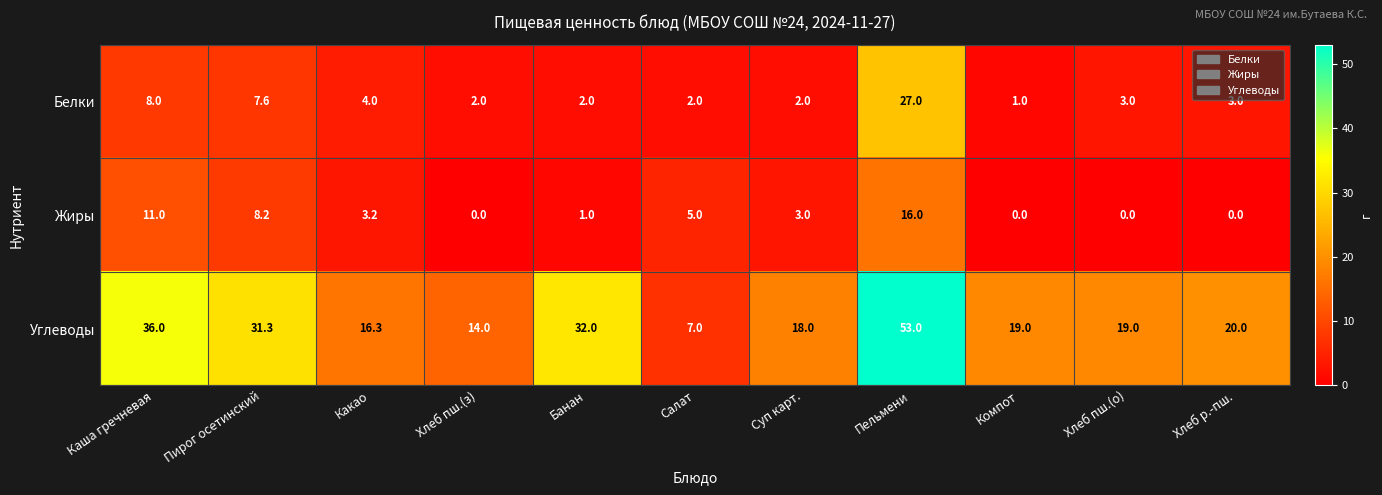

What is the spread (max minus min) of values at Пирог осетинский?

23.7